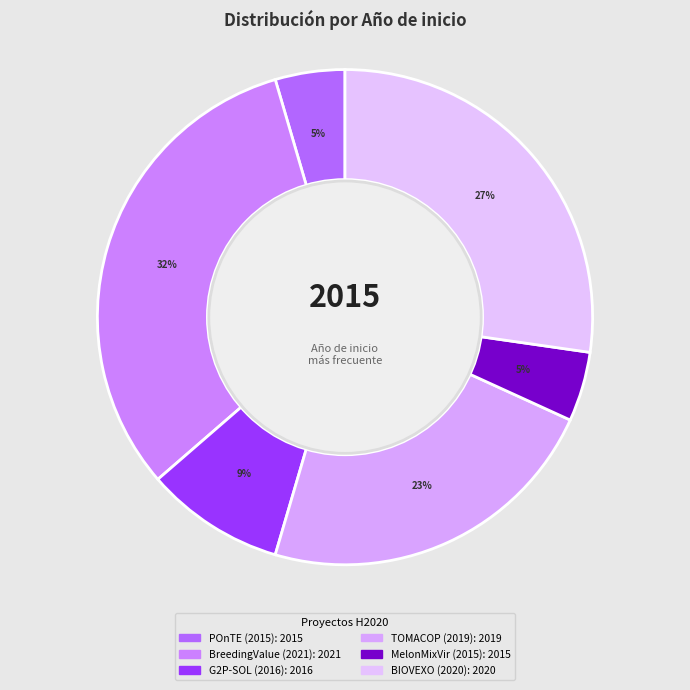

Between MelonMixVir (2015) and G2P-SOL (2016), which is larger?

G2P-SOL (2016)